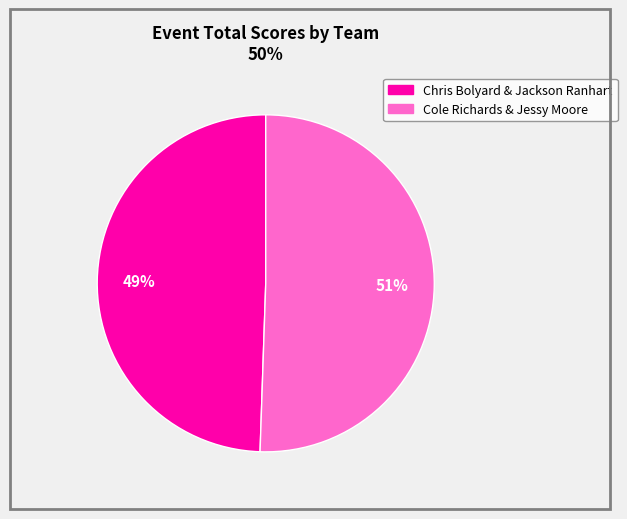

What is the largest slice in the pie chart?

Cole Richards & Jessy Moore